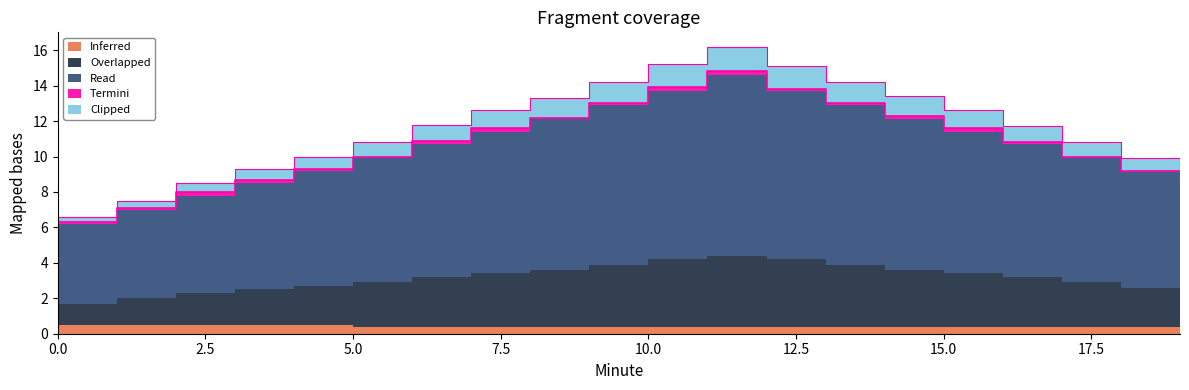

What is the total value across all series at 13?

14.2